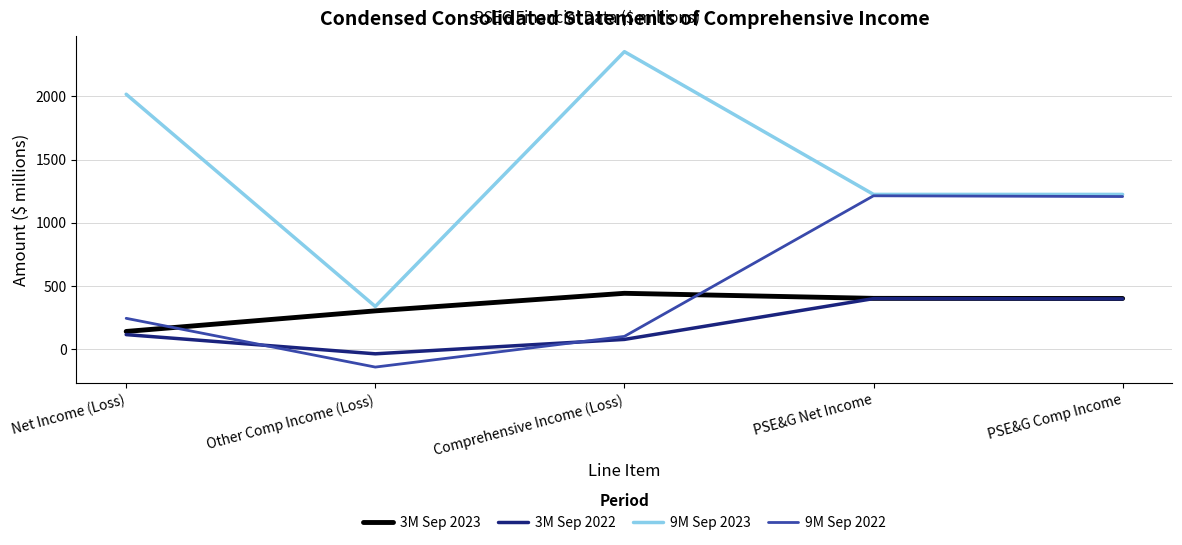

Which series changed the most between Net Income (Loss) and Comprehensive Income (Loss)?

9M Sep 2023